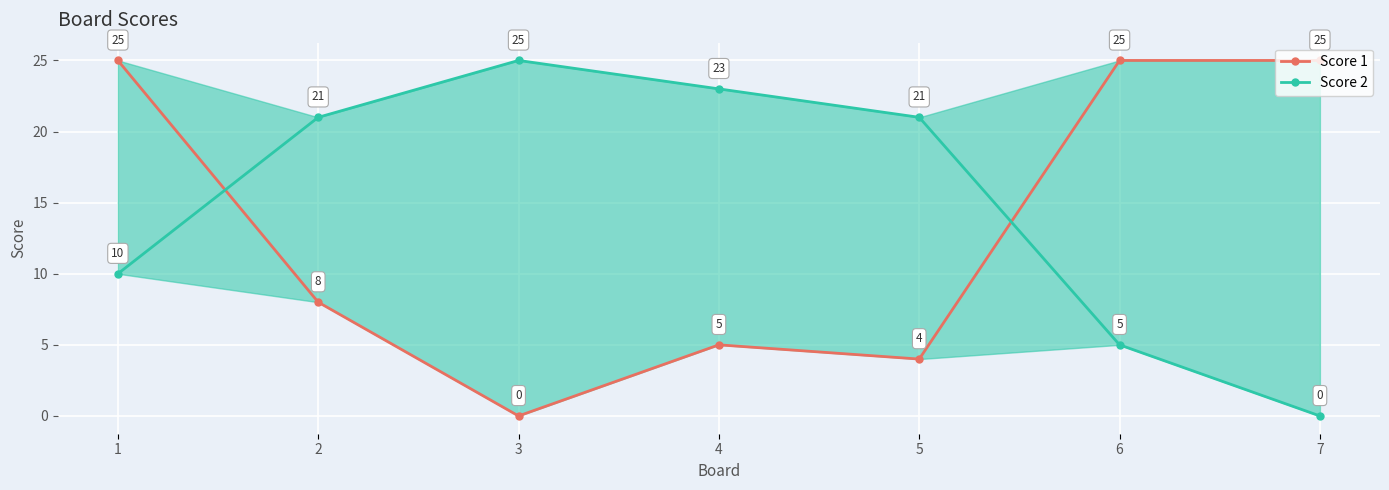

What is the total value across all series at 2?

29